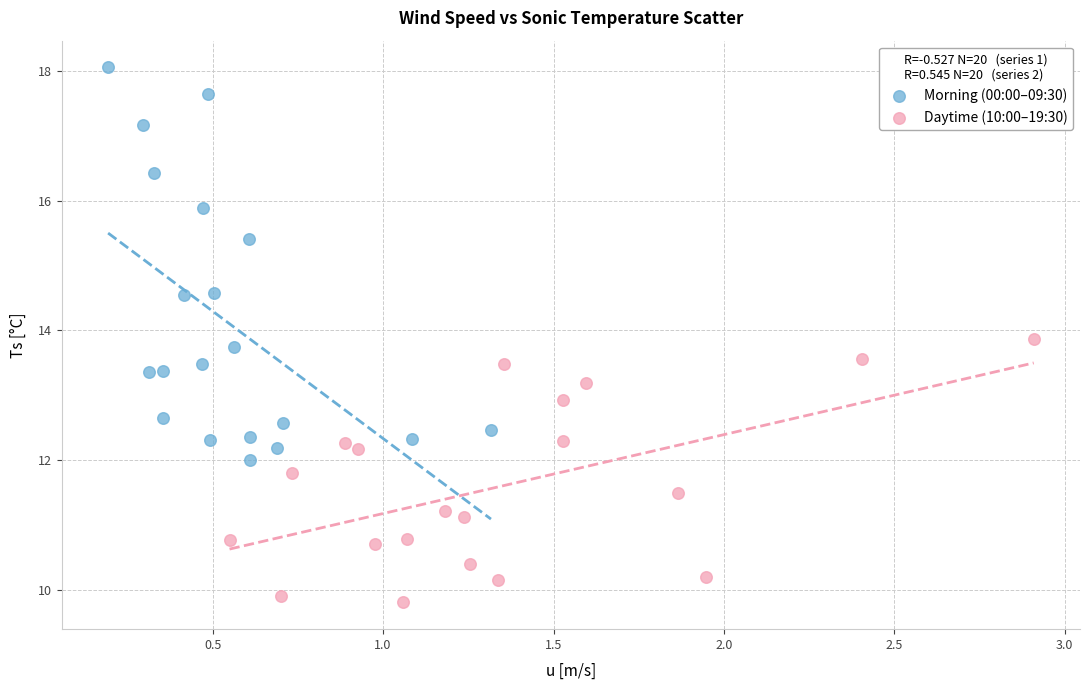

Which series reaches the maximum Y coordinate?

Morning (00:00–09:30)